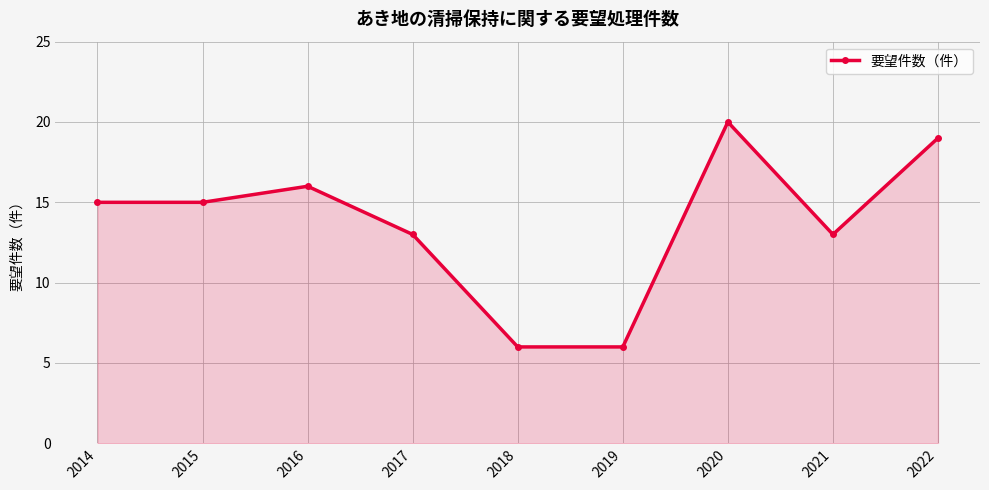

What is the sum of all values?

123